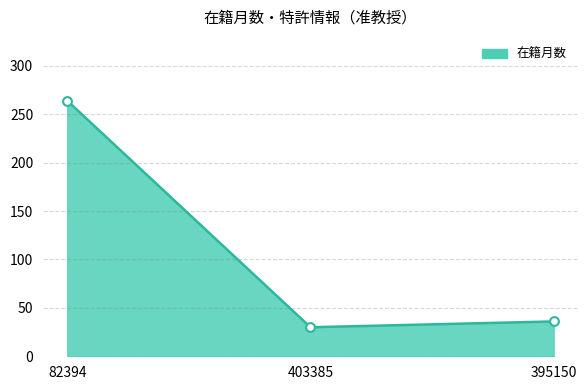

What is the change in value from 82394 to 403385?

-234